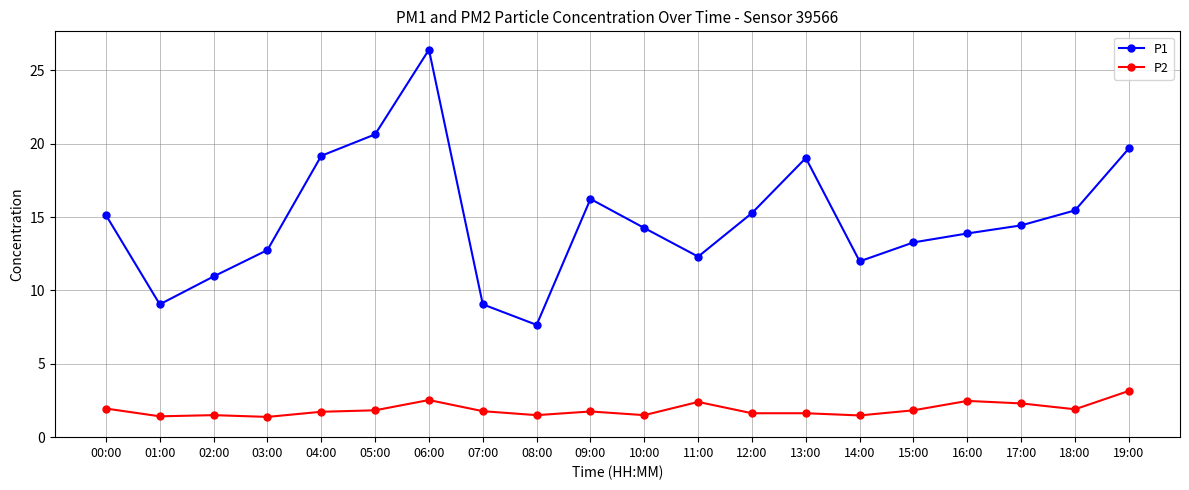

What is the maximum value shown in the chart?

26.4